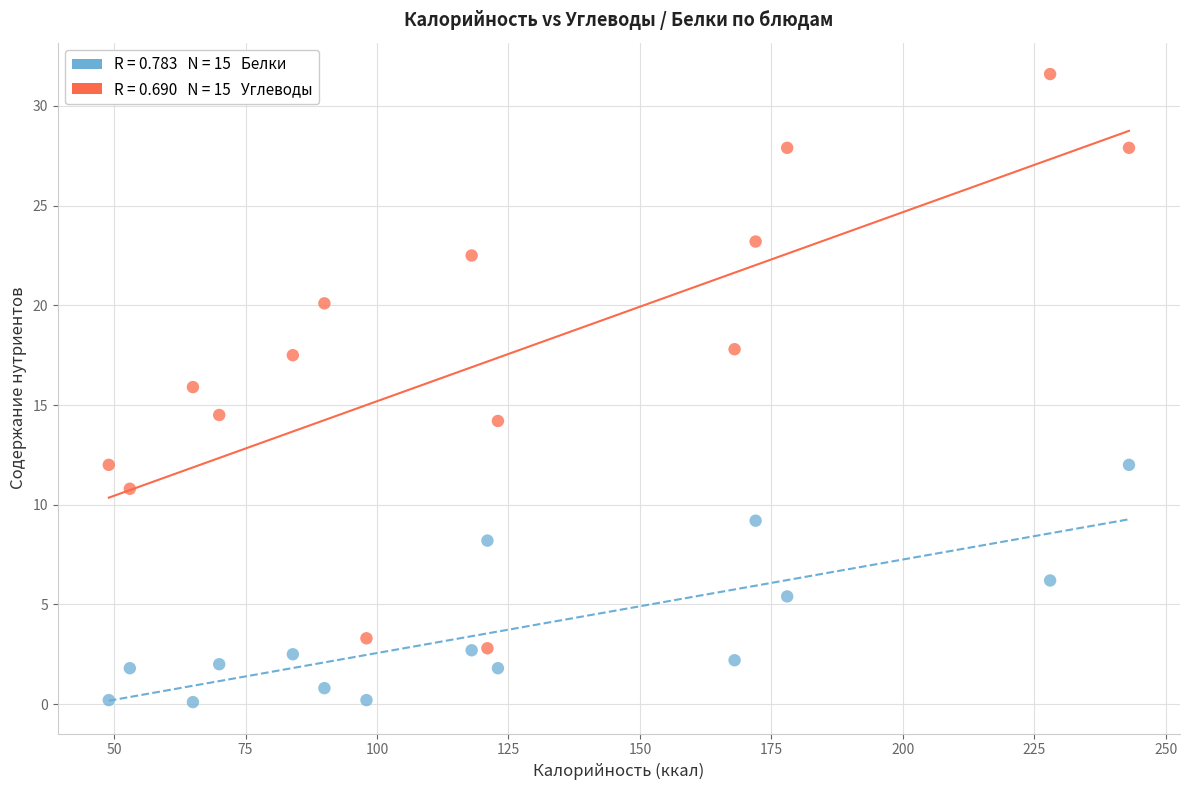

Across all data points, what is the range of Y values (max minus min)?

31.5